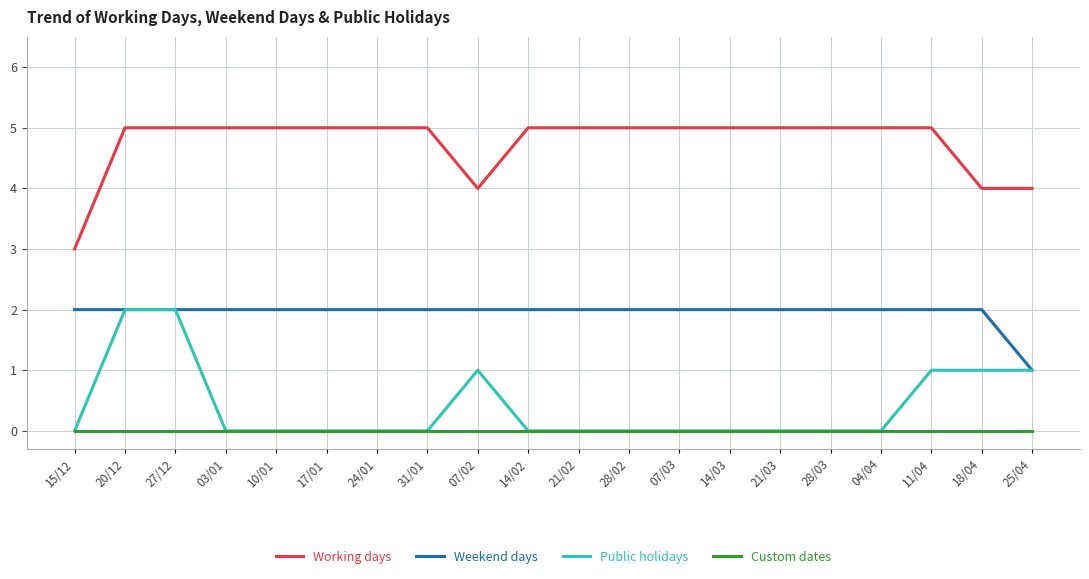

Rank the series at 18/04 from highest to lowest value.

Working days, Weekend days, Public holidays, Custom dates